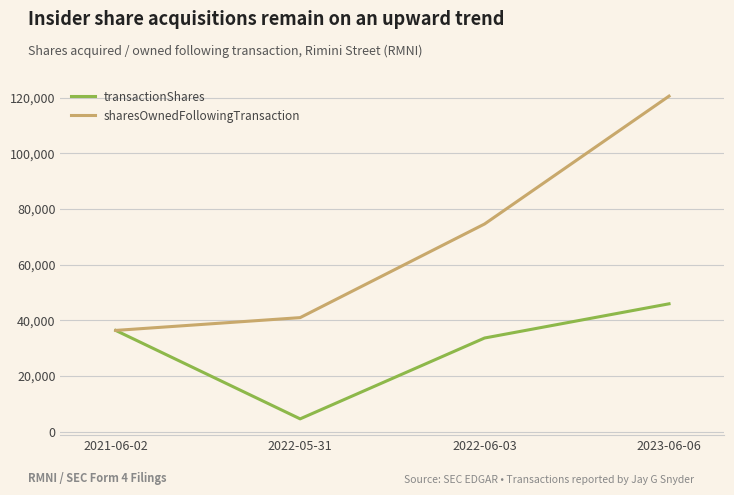

What is the difference between the maximum and minimum values in the transactionShares series?

41324